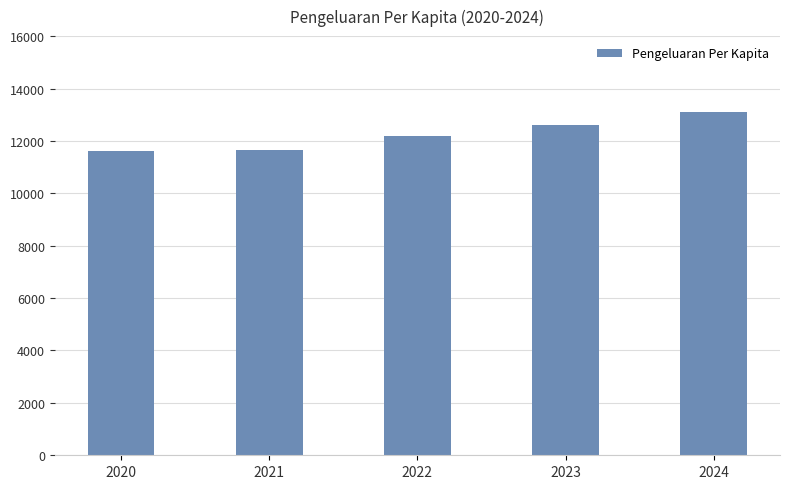

True or false: the data shows 11614 at 2020.

True